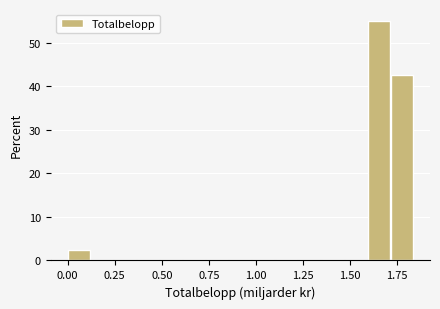

Read against the x-axis, roughly where is the centre of the tallest bar?

1.65